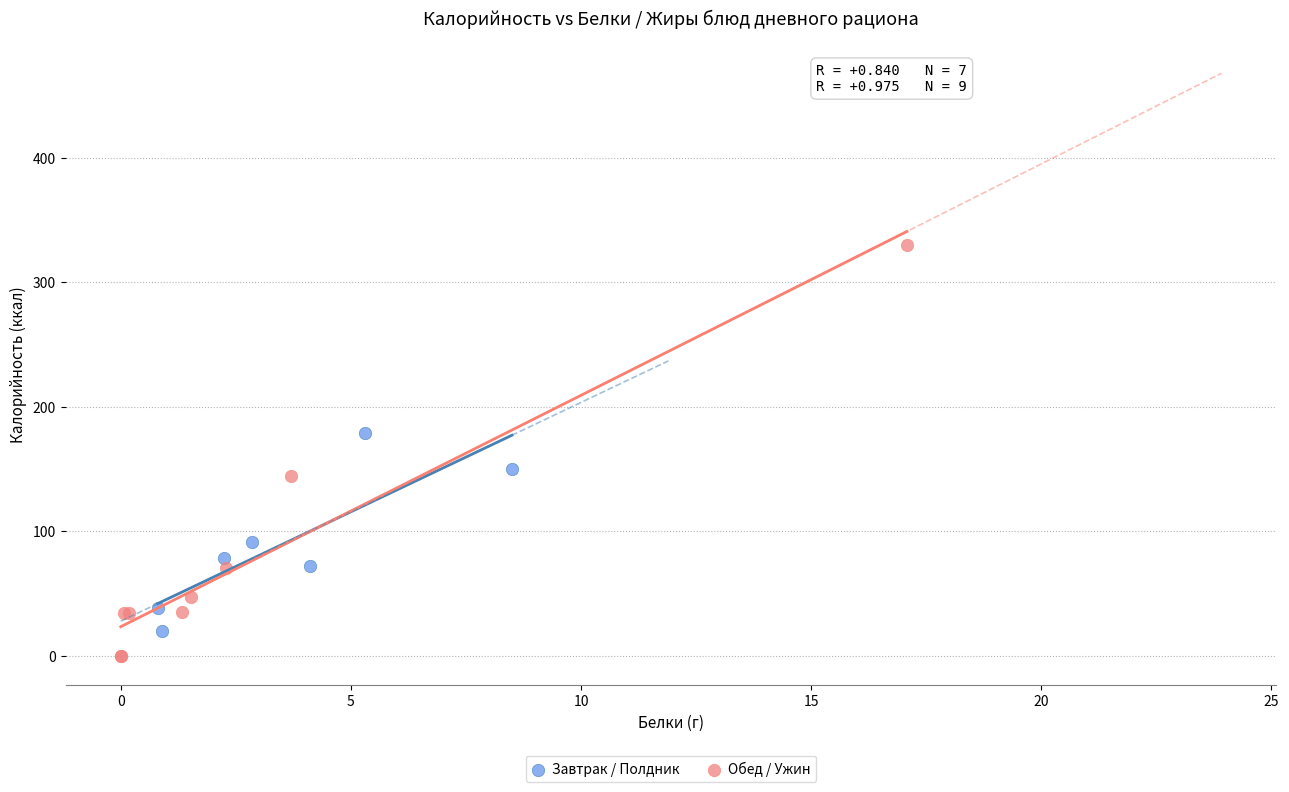

Which series has the widest spread of Y values?

Обед / Ужин